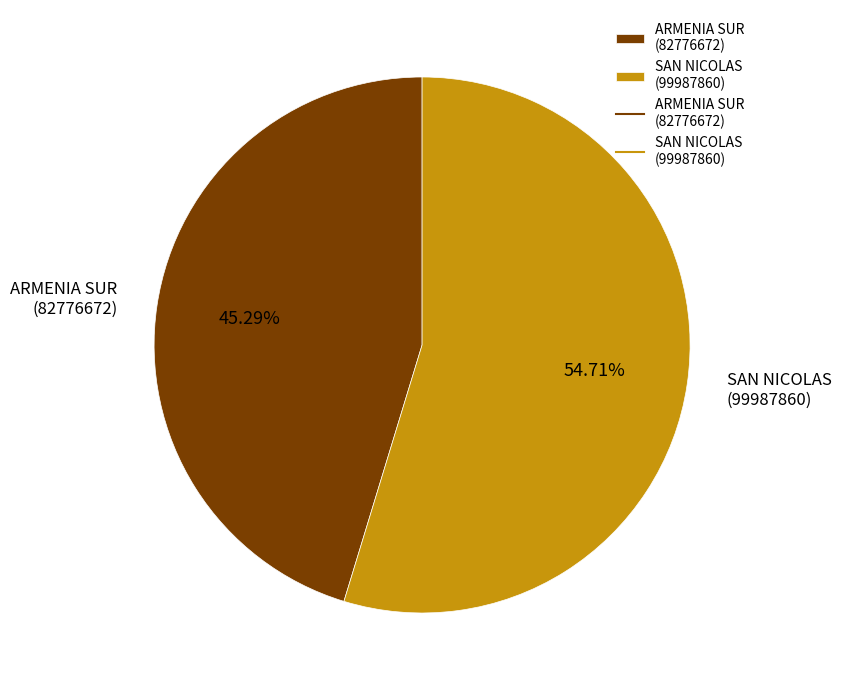

Combined, do SAN NICOLAS (99987860) and ARMENIA SUR (82776672) account for over 50%?

Yes